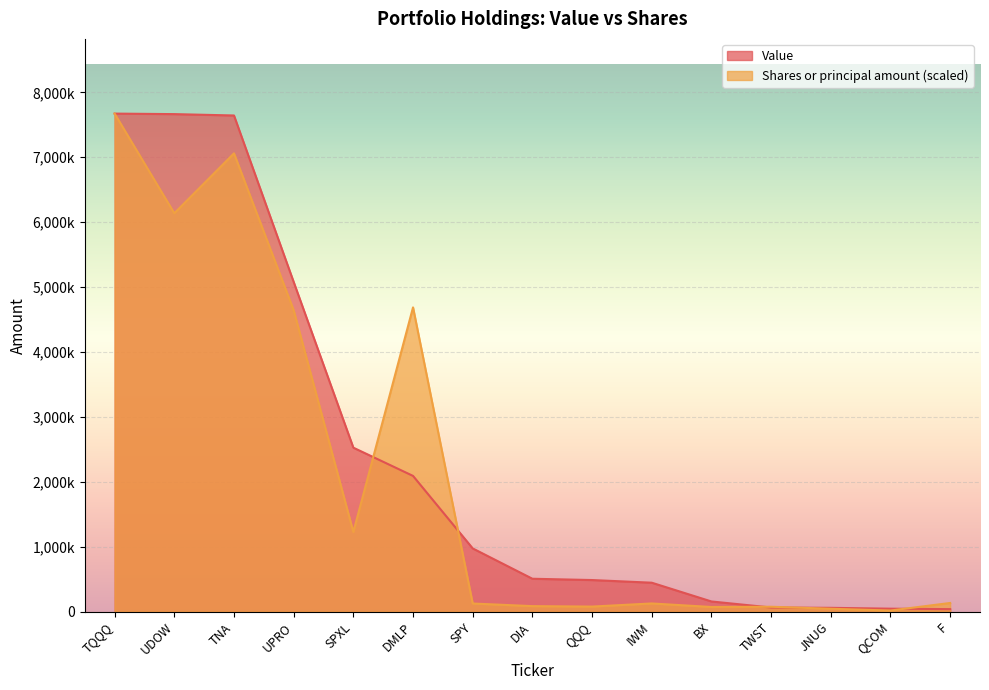

How many lines are shown in the chart?

2